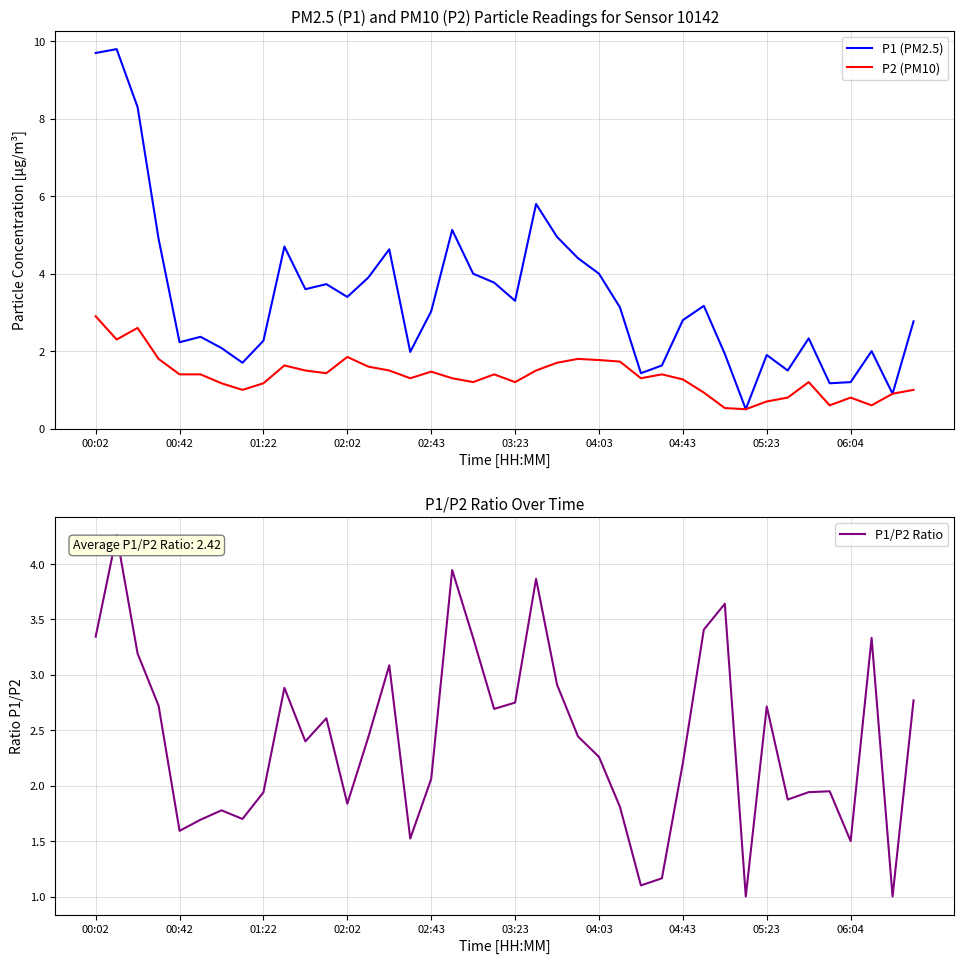

What is the difference between the maximum and minimum values in the P2 (PM10) series?

2.4